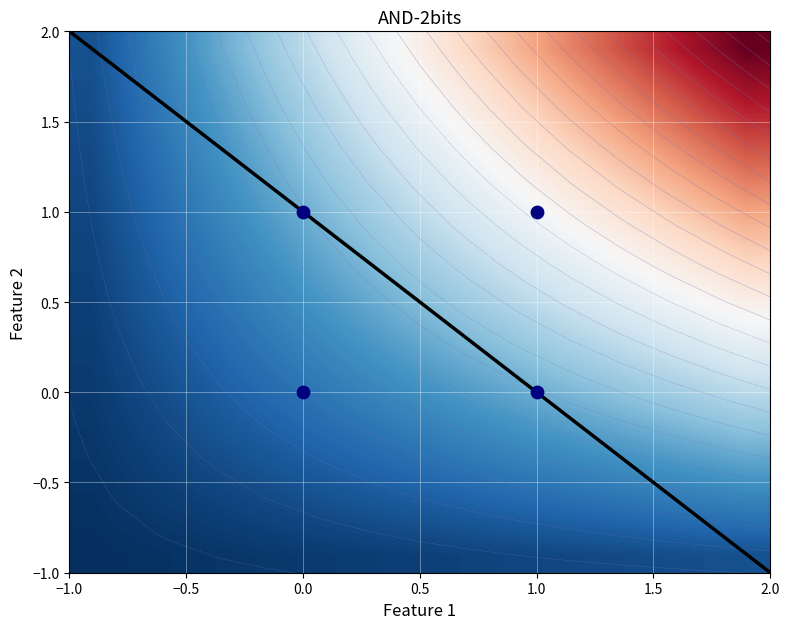

The value of 1 at 1.5 is -0.5. True or false?

False